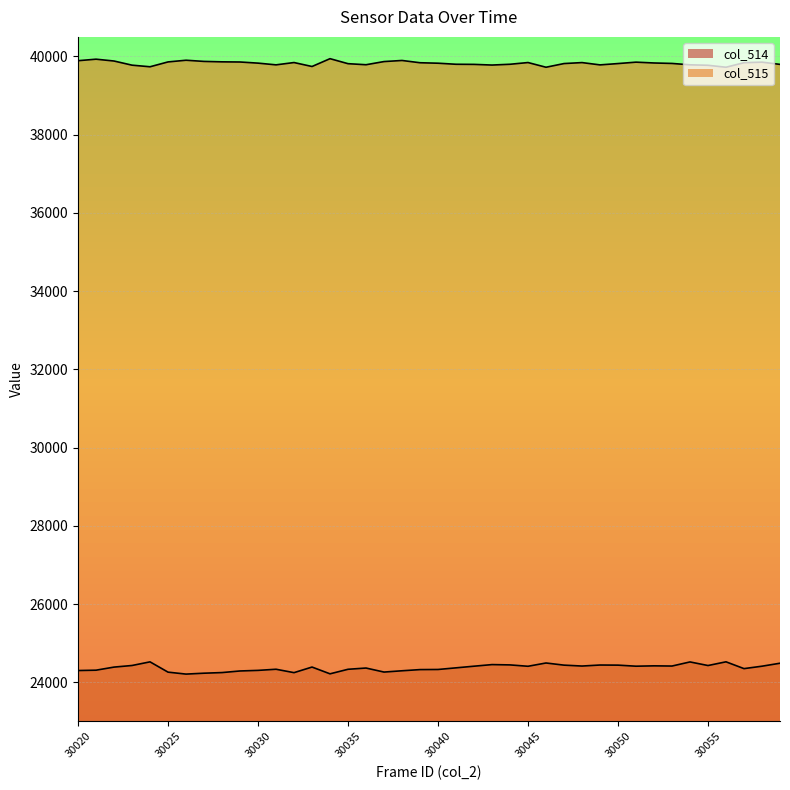

True or false: col_515 has a value of 59063 at 30047.

False